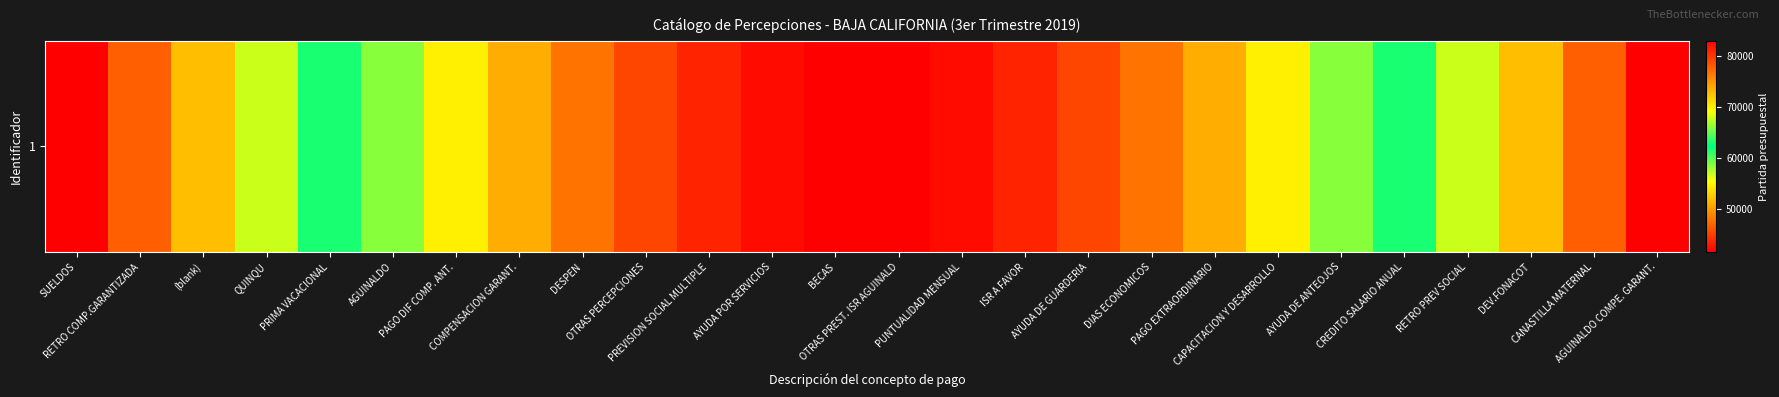

Count the number of categories in the chart.

26